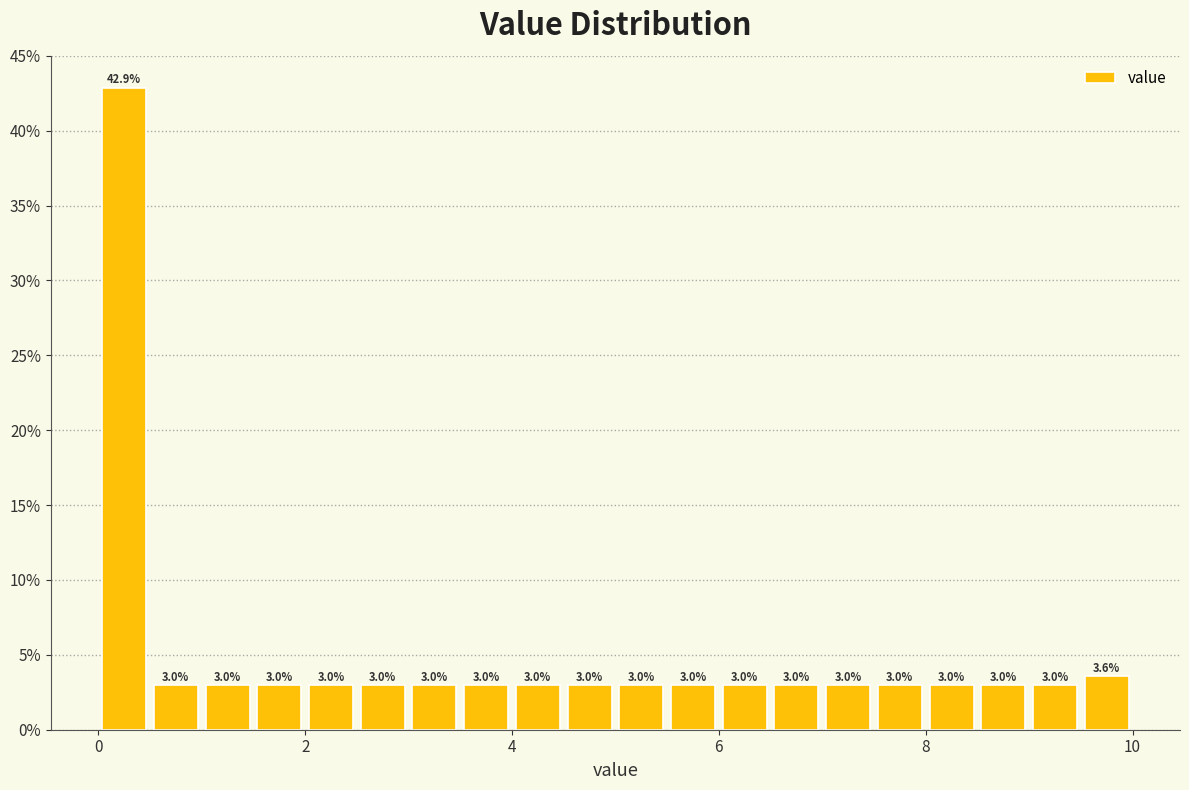

Around what value on the x-axis is the tallest bar? Give the approximate position of its centre, as read against the axis.

0.2